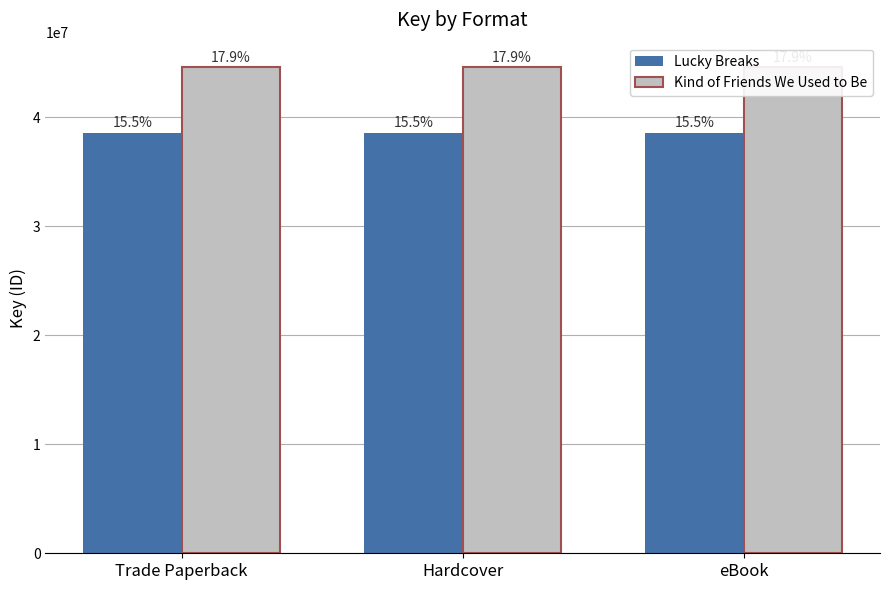

Where is Kind of Friends We Used to Be nearest to the value 44619037?

Trade Paperback